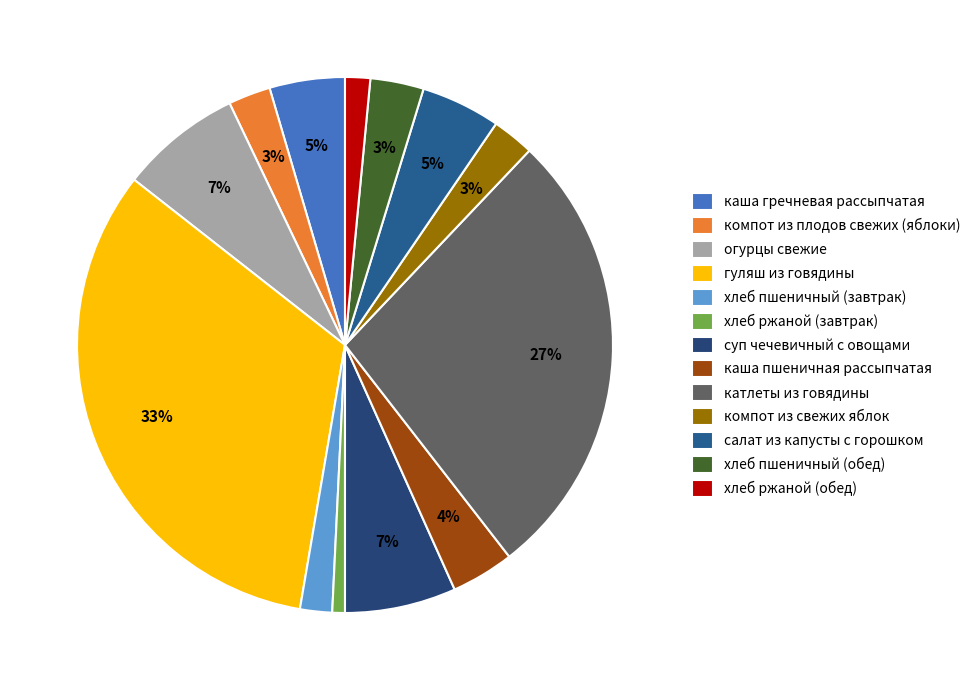

Does any single category account for the majority?

No